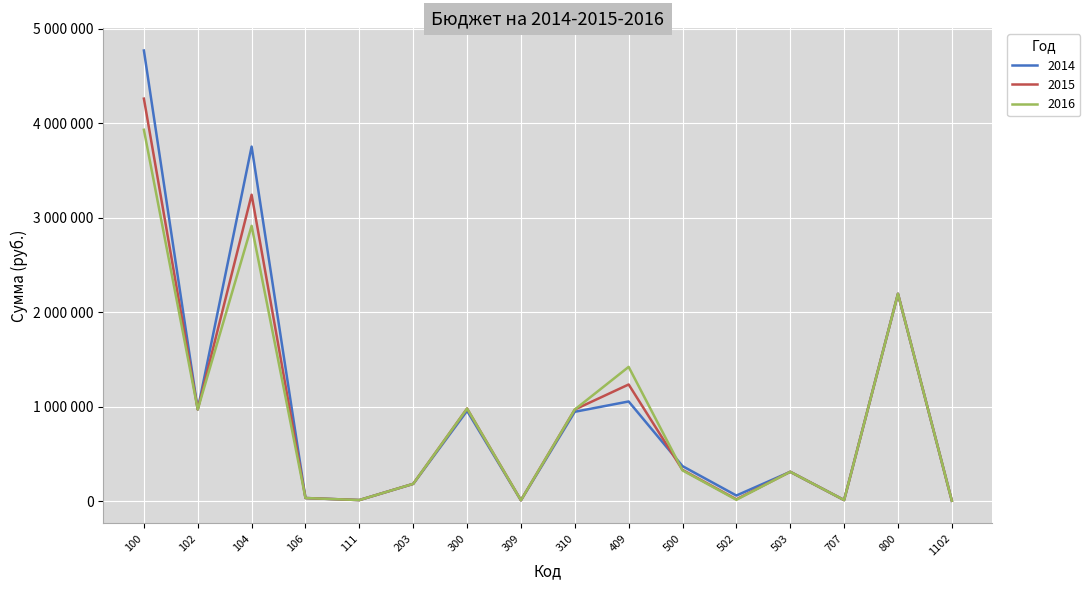

Is this an area chart (filled region under the line)?

No